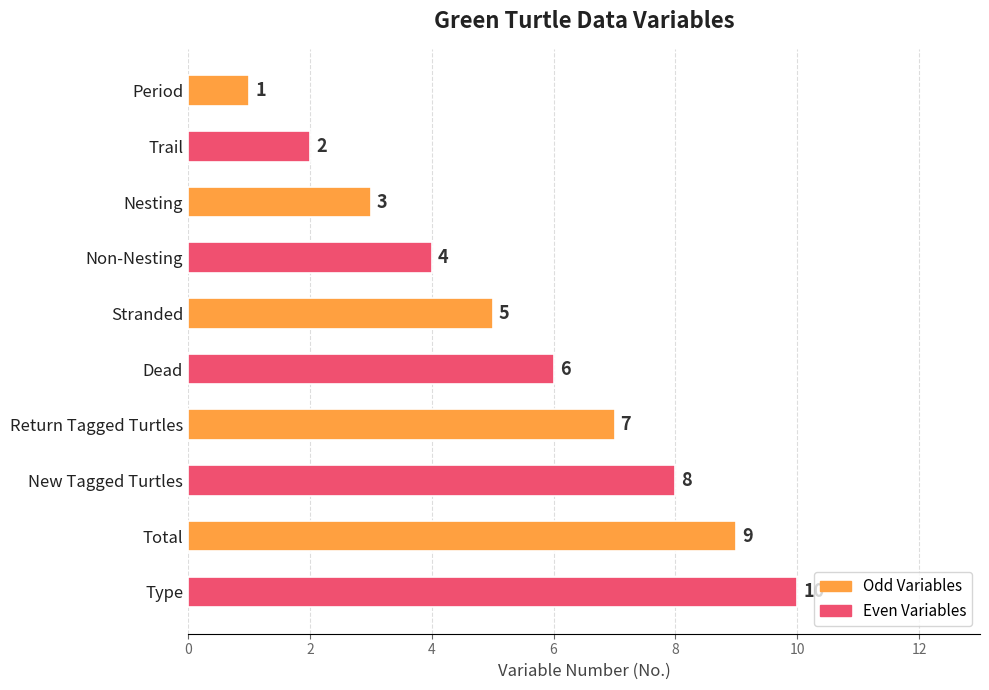

How many values are between 3 and 8?

6